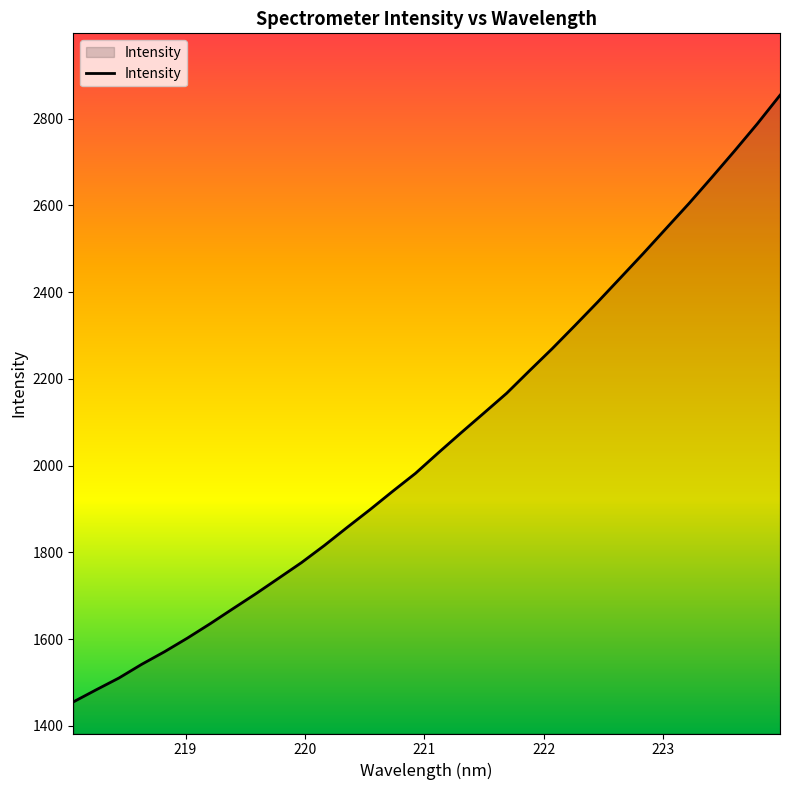

What is the smallest value displayed?

1455.1